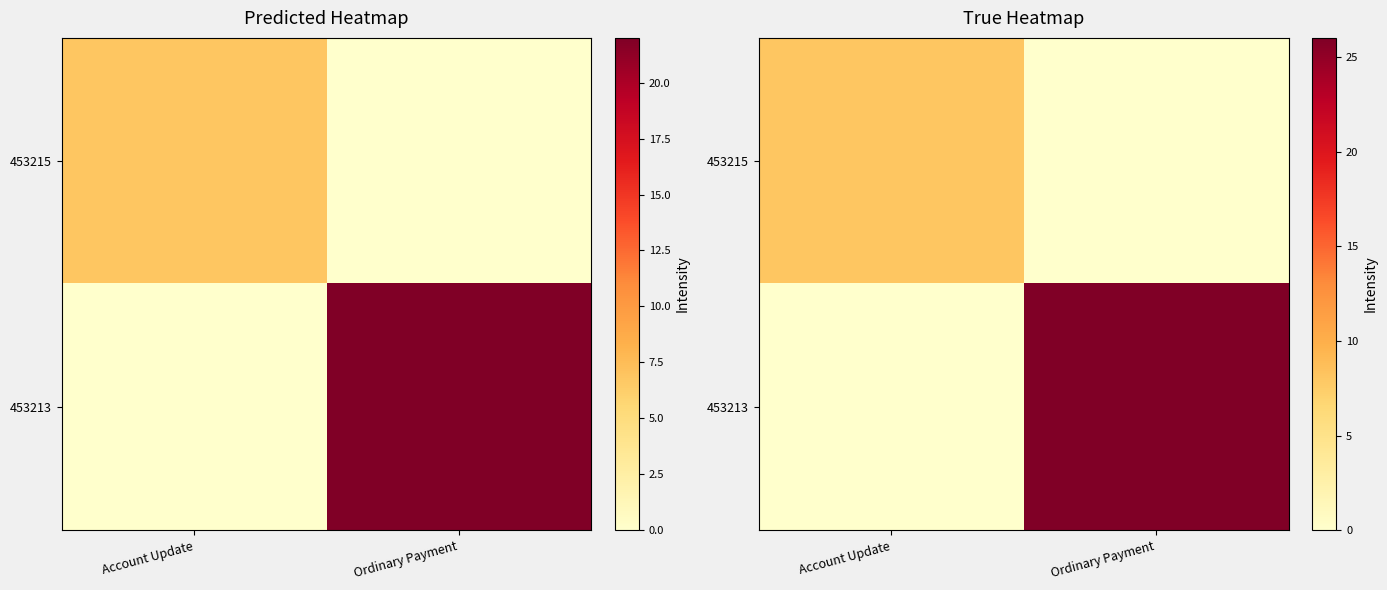

At how many categories does at least one series exceed 6?

2